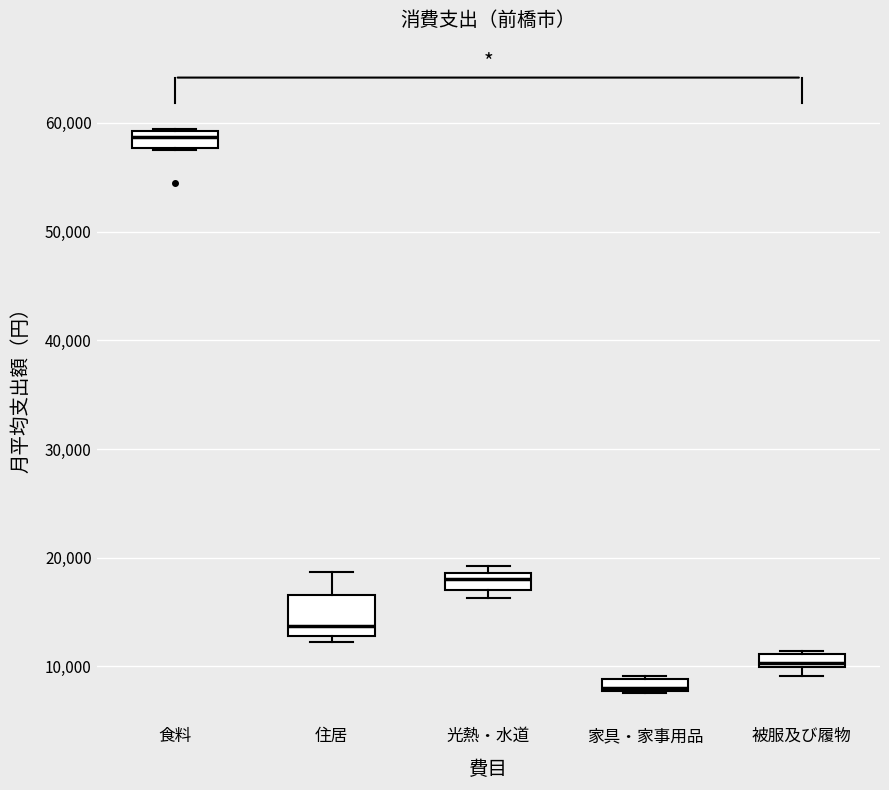

Where is the upper edge of the box for 家具・家事用品 on the y-axis? The values are not printed on the chart, so give them approximately, as read against the axis.

9000